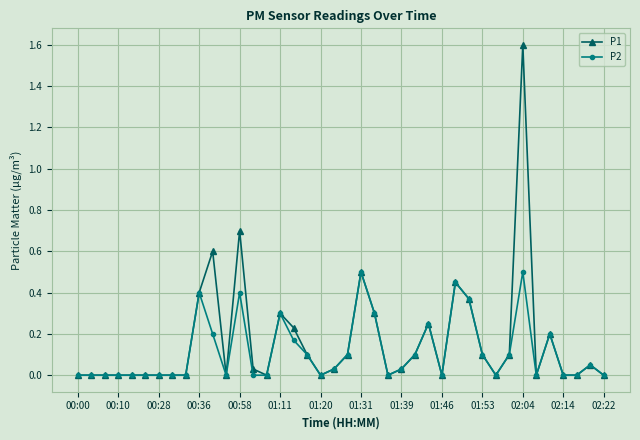

What is the maximum value shown in the chart?

1.6